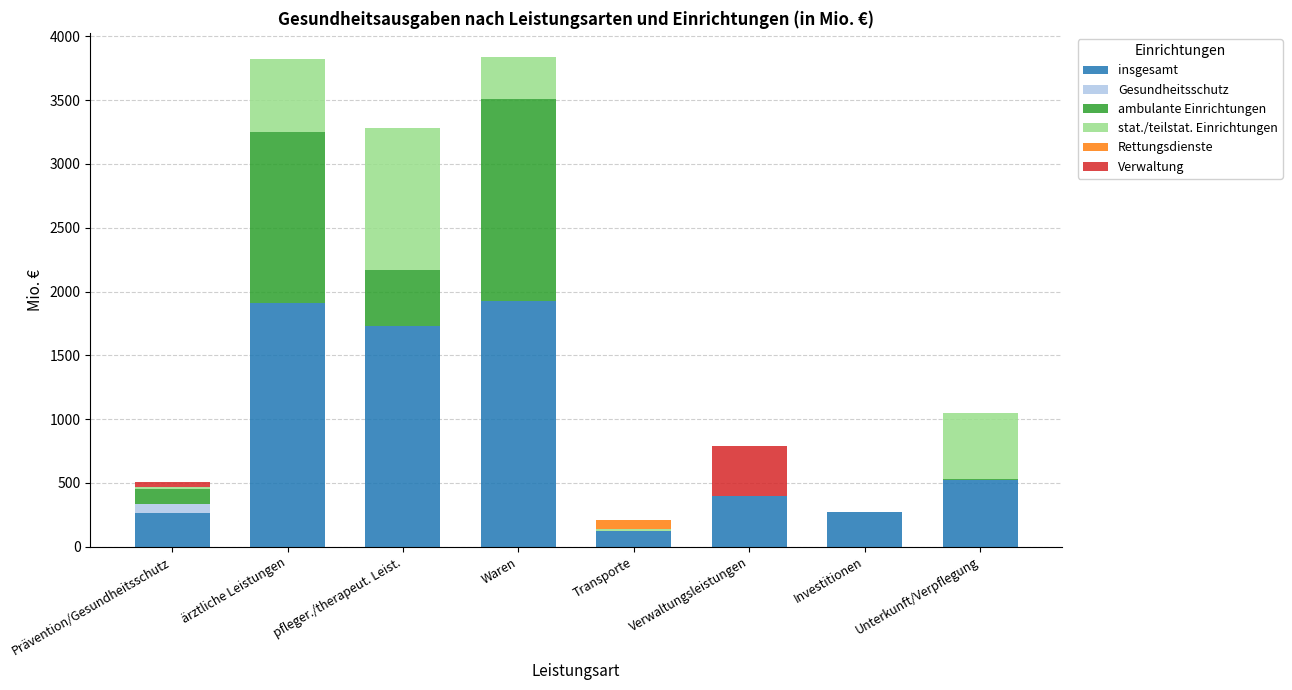

True or false: insgesamt has a value of 525.2 at Unterkunft/Verpflegung.

True